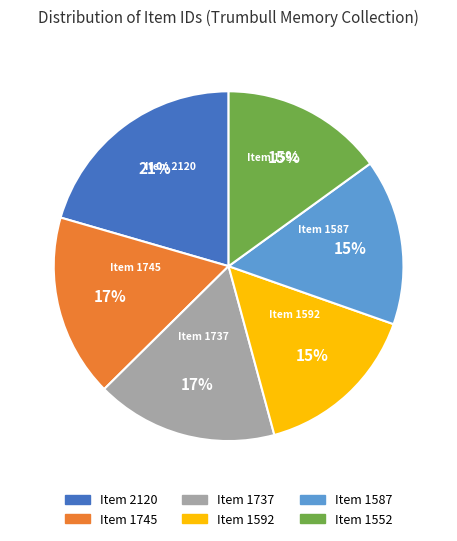

Which has a higher value, Item 1737 or Item 1587?

Item 1737